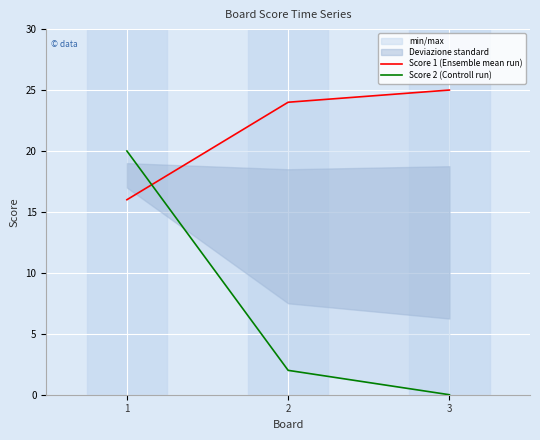

Which series changed the most between 1 and 3?

Score 2 (Controll run)